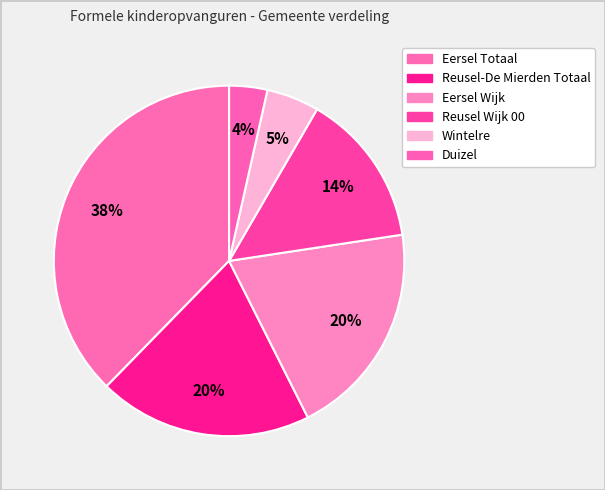

To the nearest percent, what portion does Wintelre represent?

5%